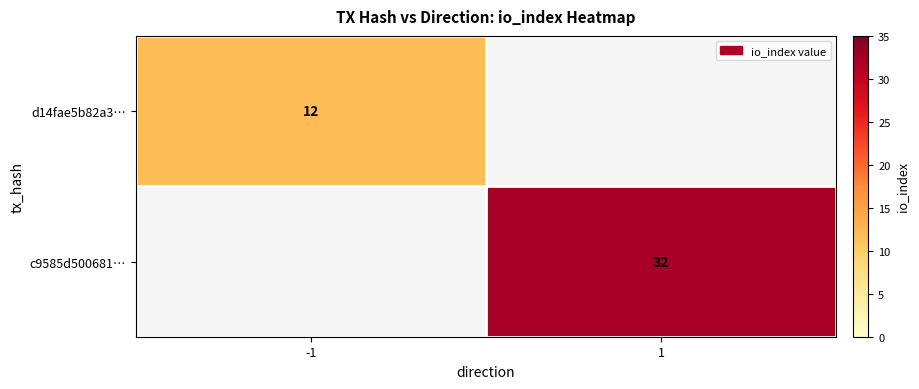

The value of d14fae5b82a3… at -1 is 7. True or false?

False